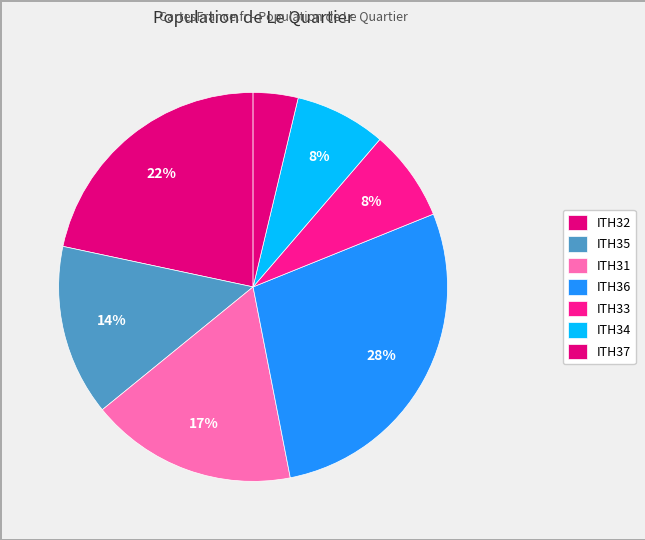

How many segments does this pie chart have?

7